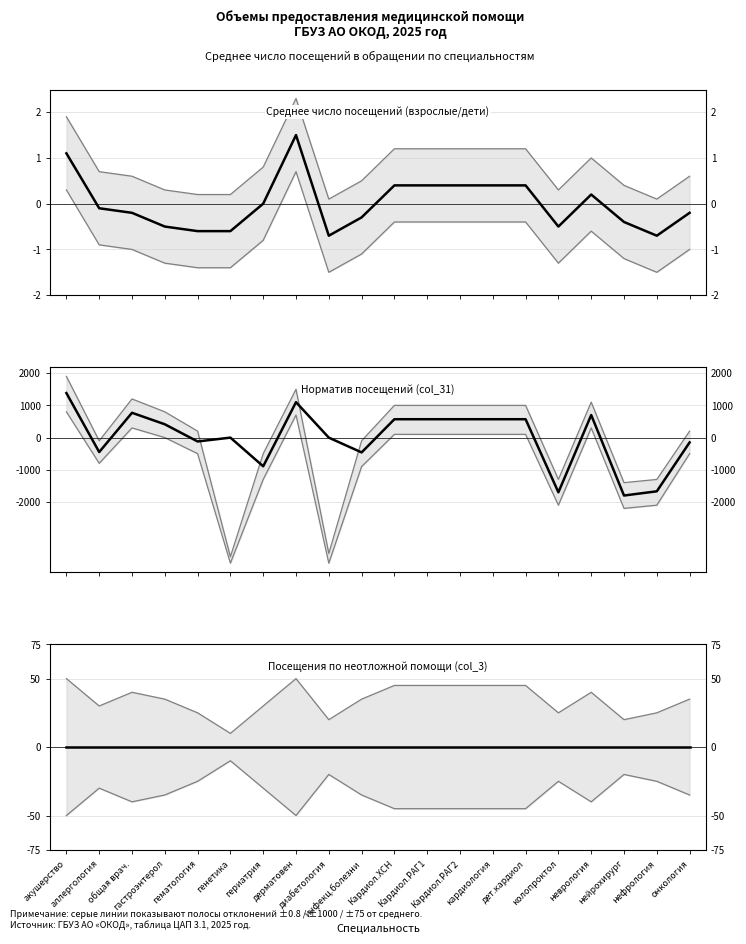

At which label is отклонение от среднего closest to -207?

онкология